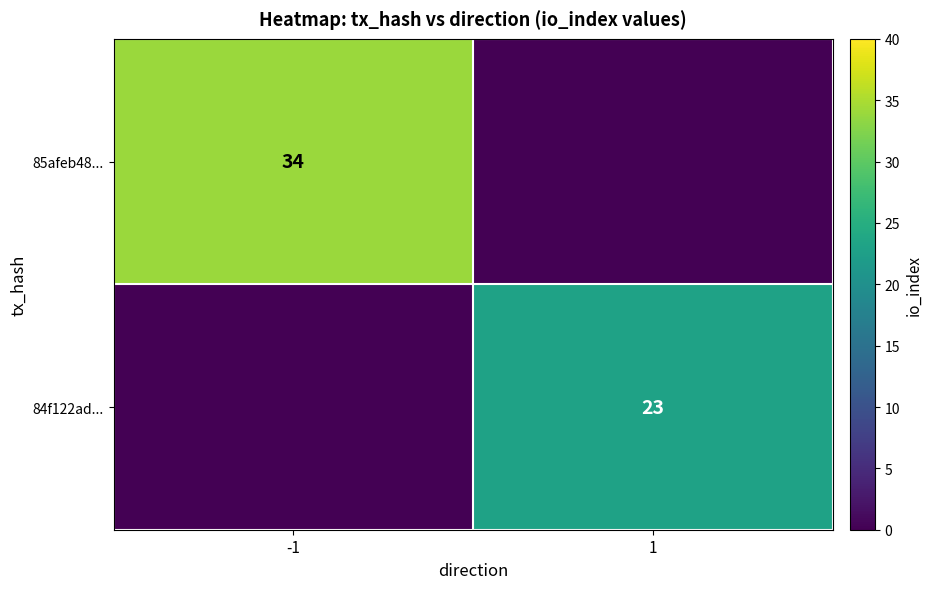

The 84f122ad... series shows 39 at 1. True or false?

False